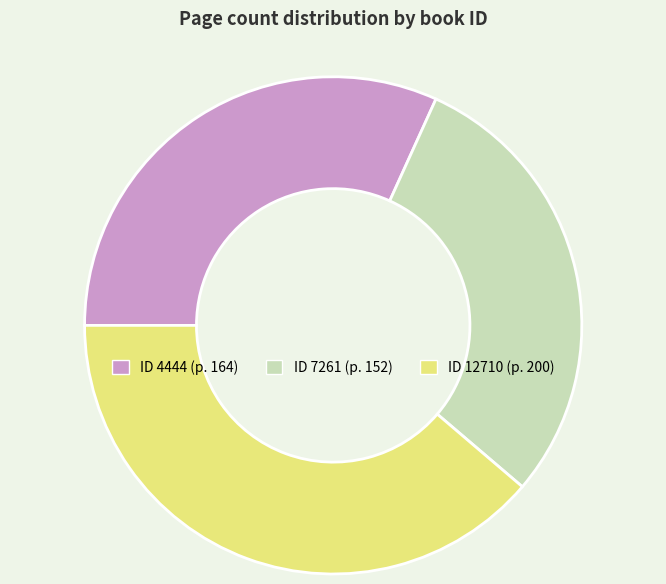

Is there any slice that represents more than half of the pie?

No